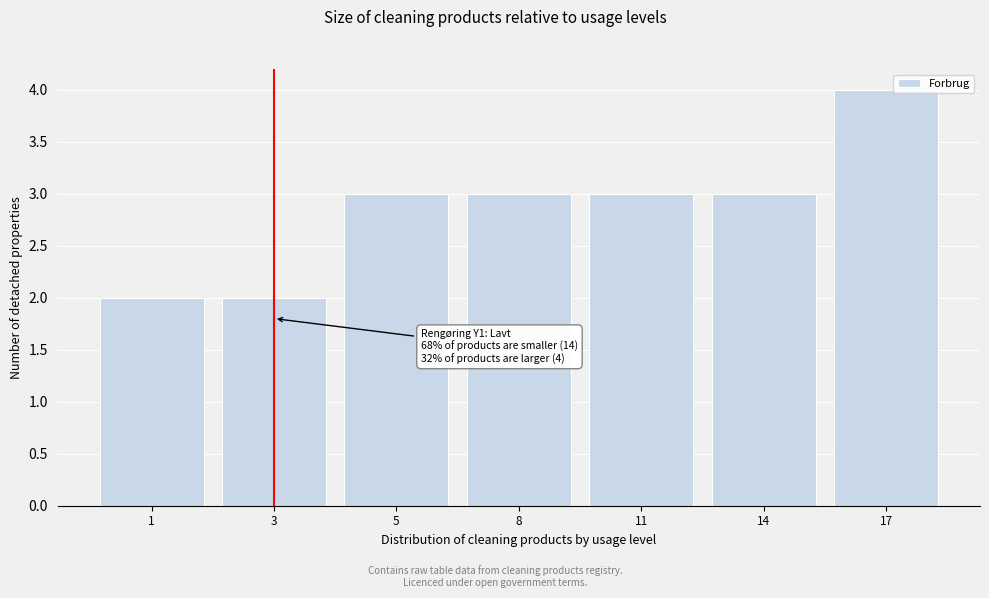

Reading right to left, list all the values displayed in this chart.

4	3	3	3	3	2	2